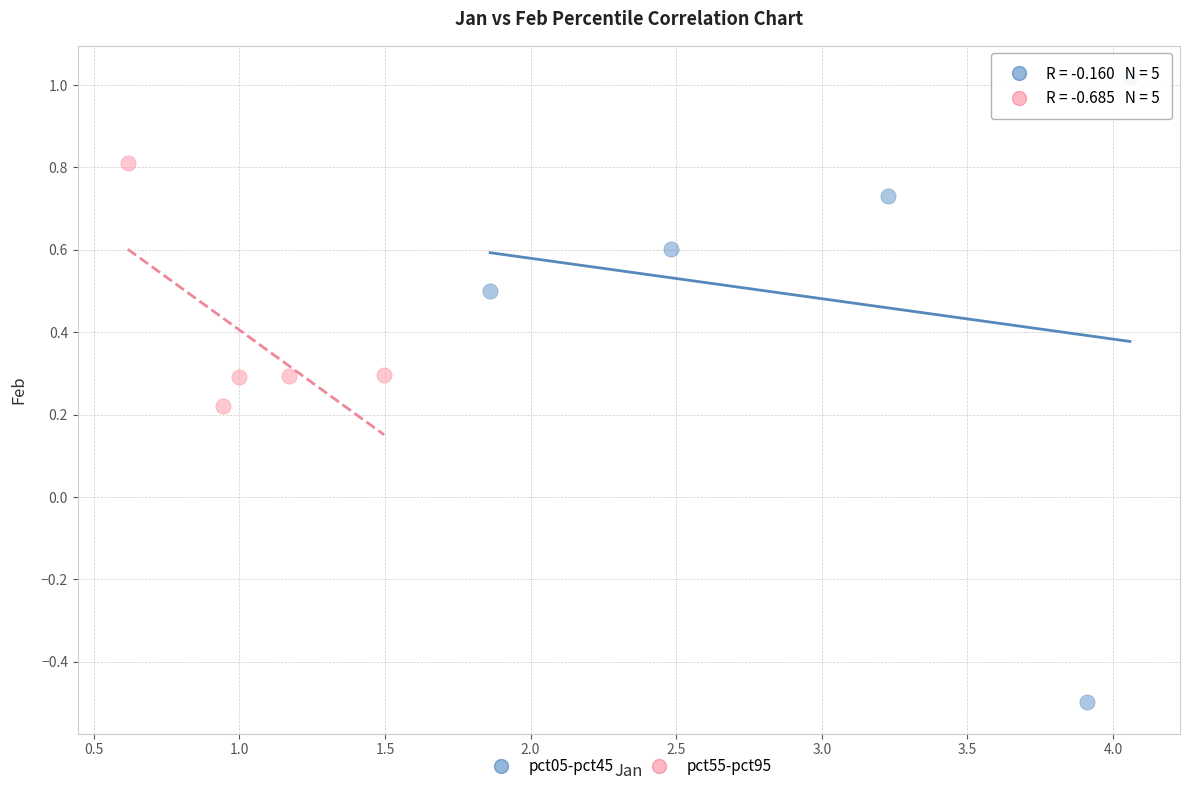

Which series has the largest Y range (max minus min)?

pct05-pct45